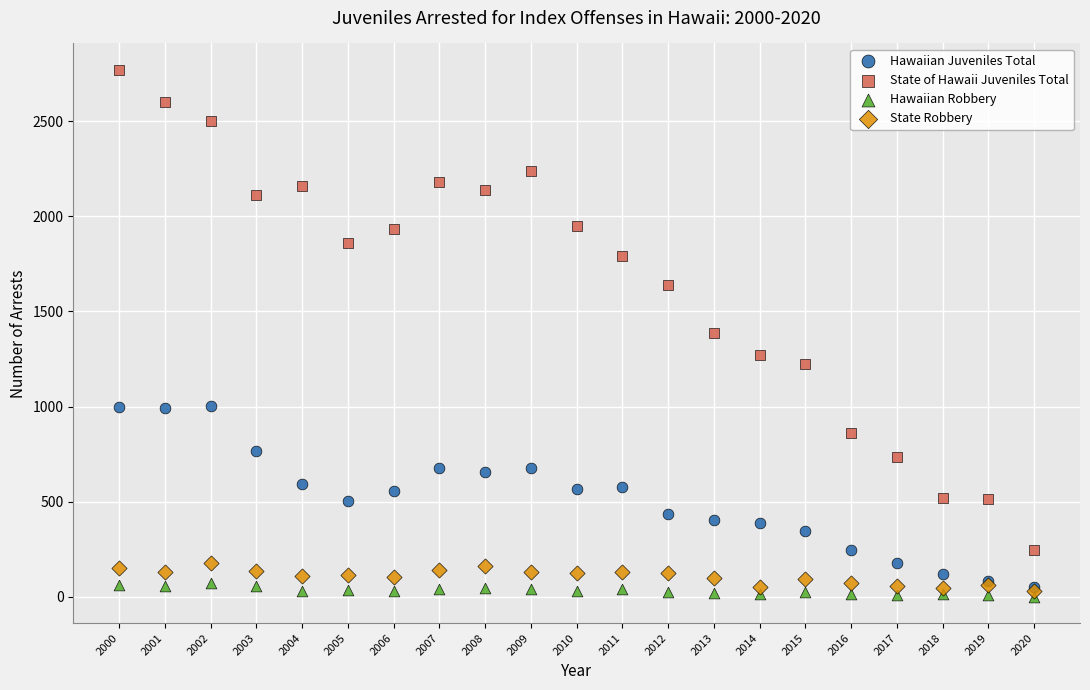

Which series has the widest spread of Y values?

State of Hawaii Juveniles Total